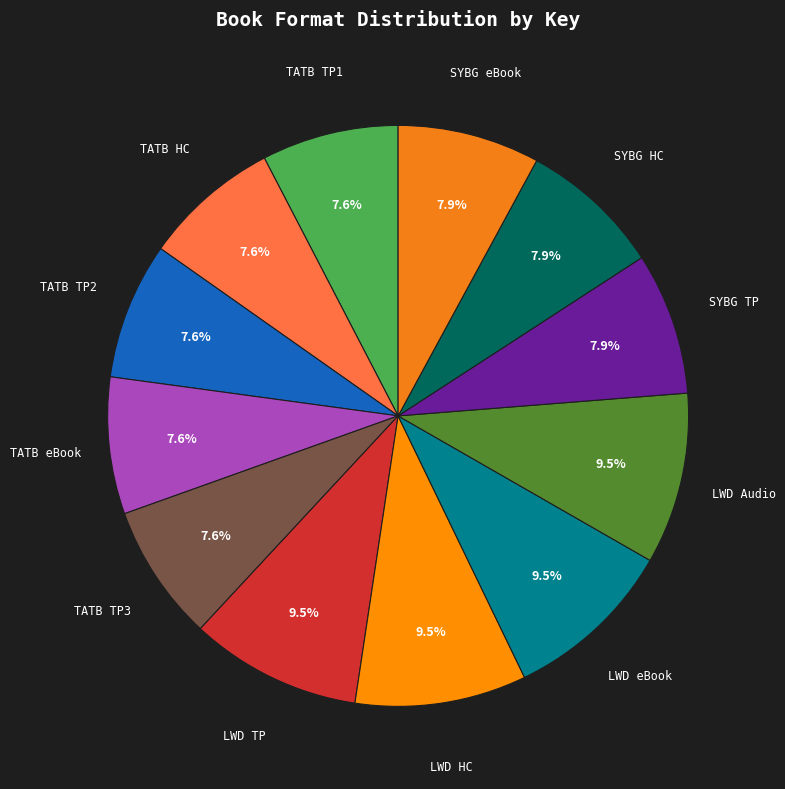

What is the ratio of the value at SYBG HC to the value at SYBG eBook?

1.0